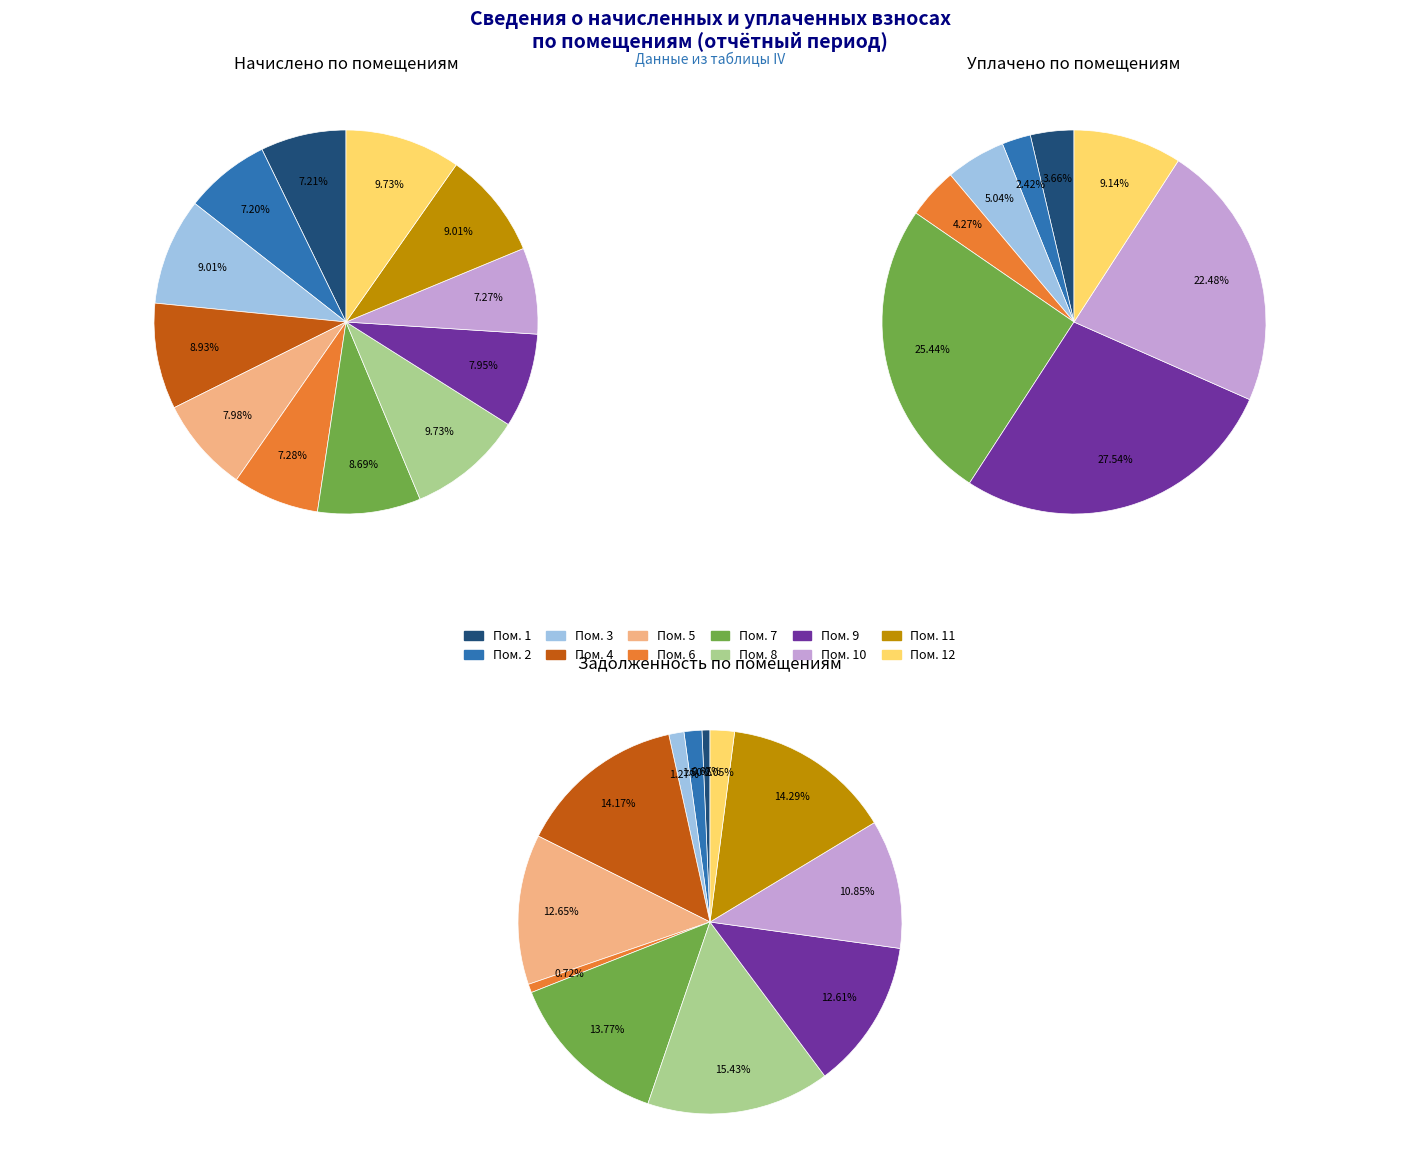

To the nearest percent, what is the difference between the largest and smallest slice percentages?

15%